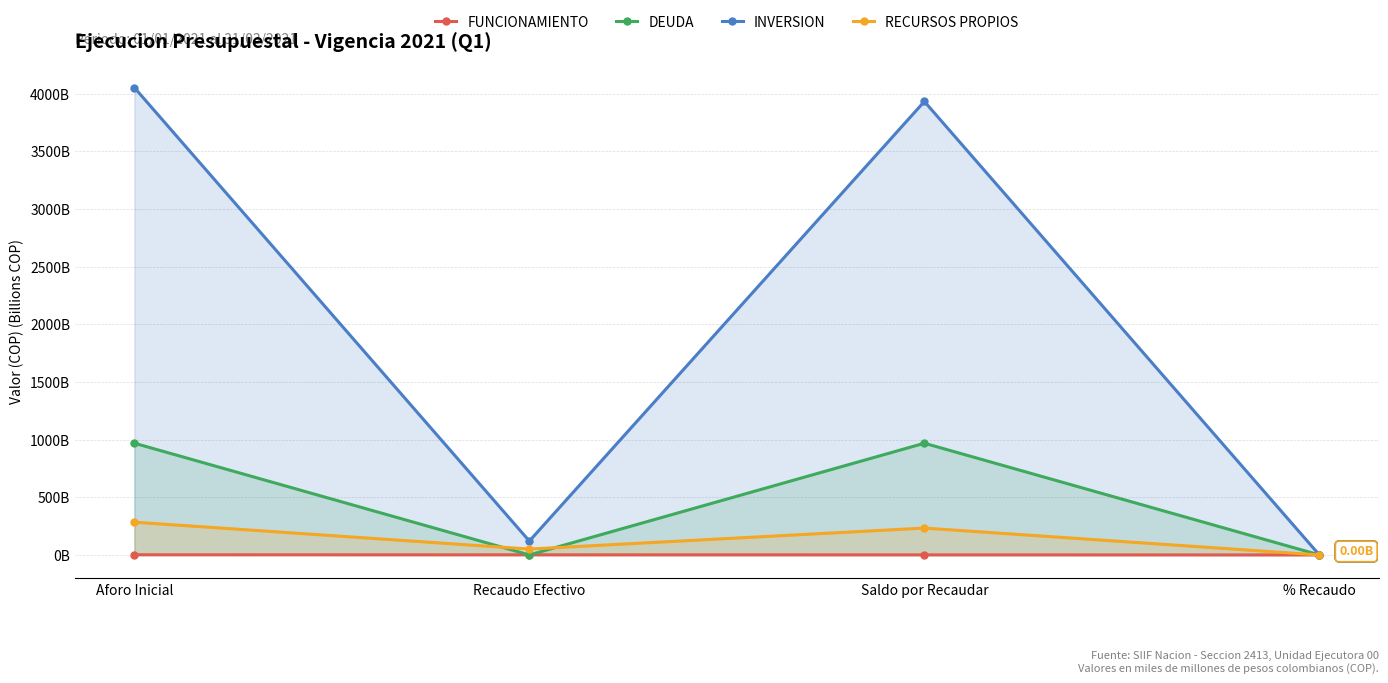

At which label does INVERSION first exceed 3933?

Aforo Inicial